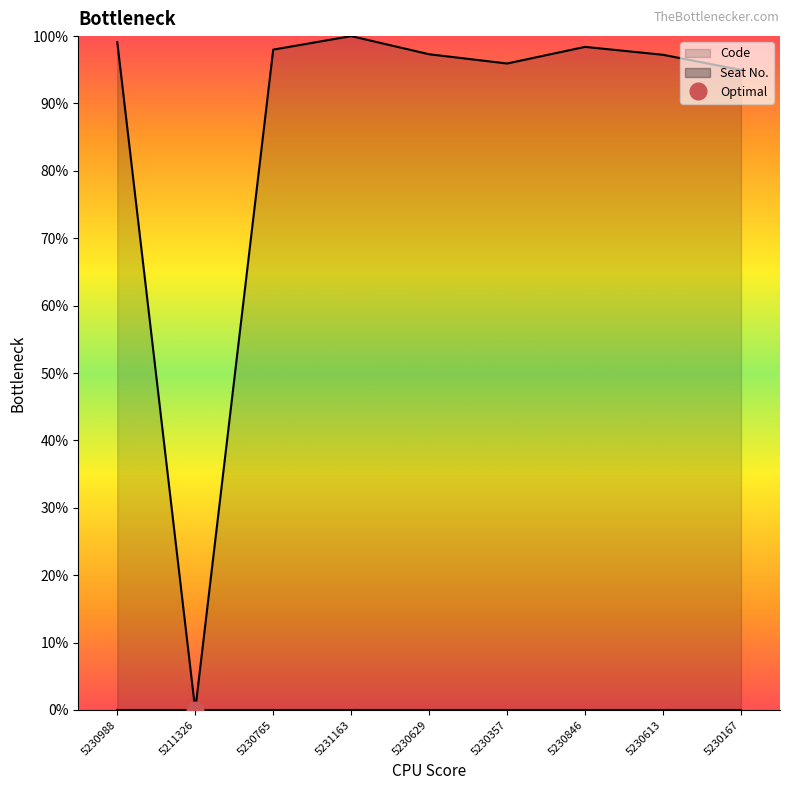

What is the average value?

86.8